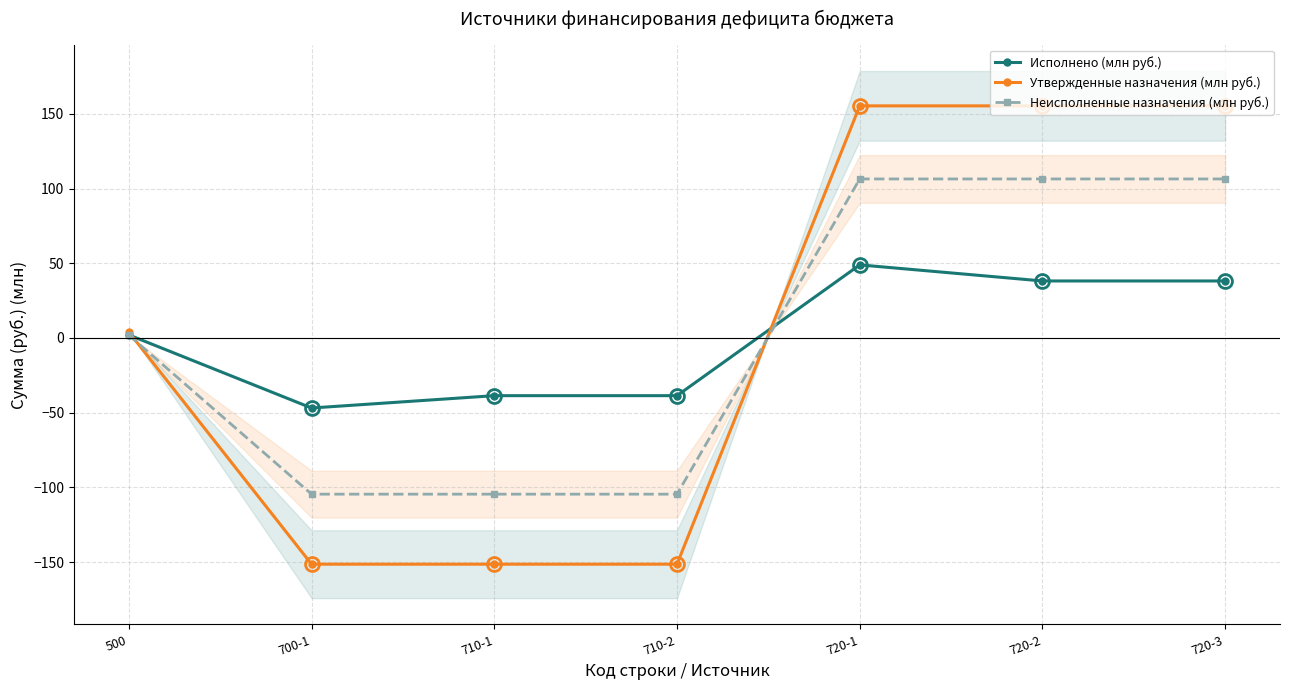

True or false: Неисполненные назначения (млн руб.) has more than 1 points higher than both neighbors.

False